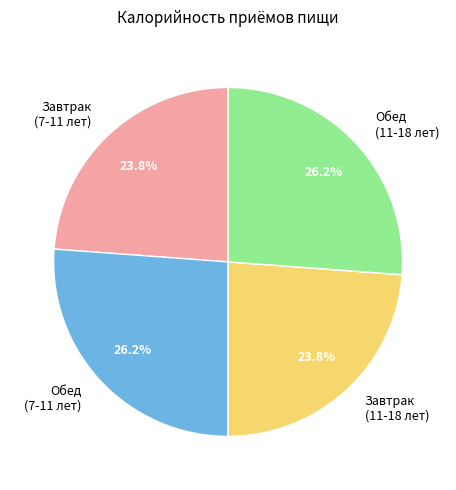

Is there any slice that represents more than half of the pie?

No